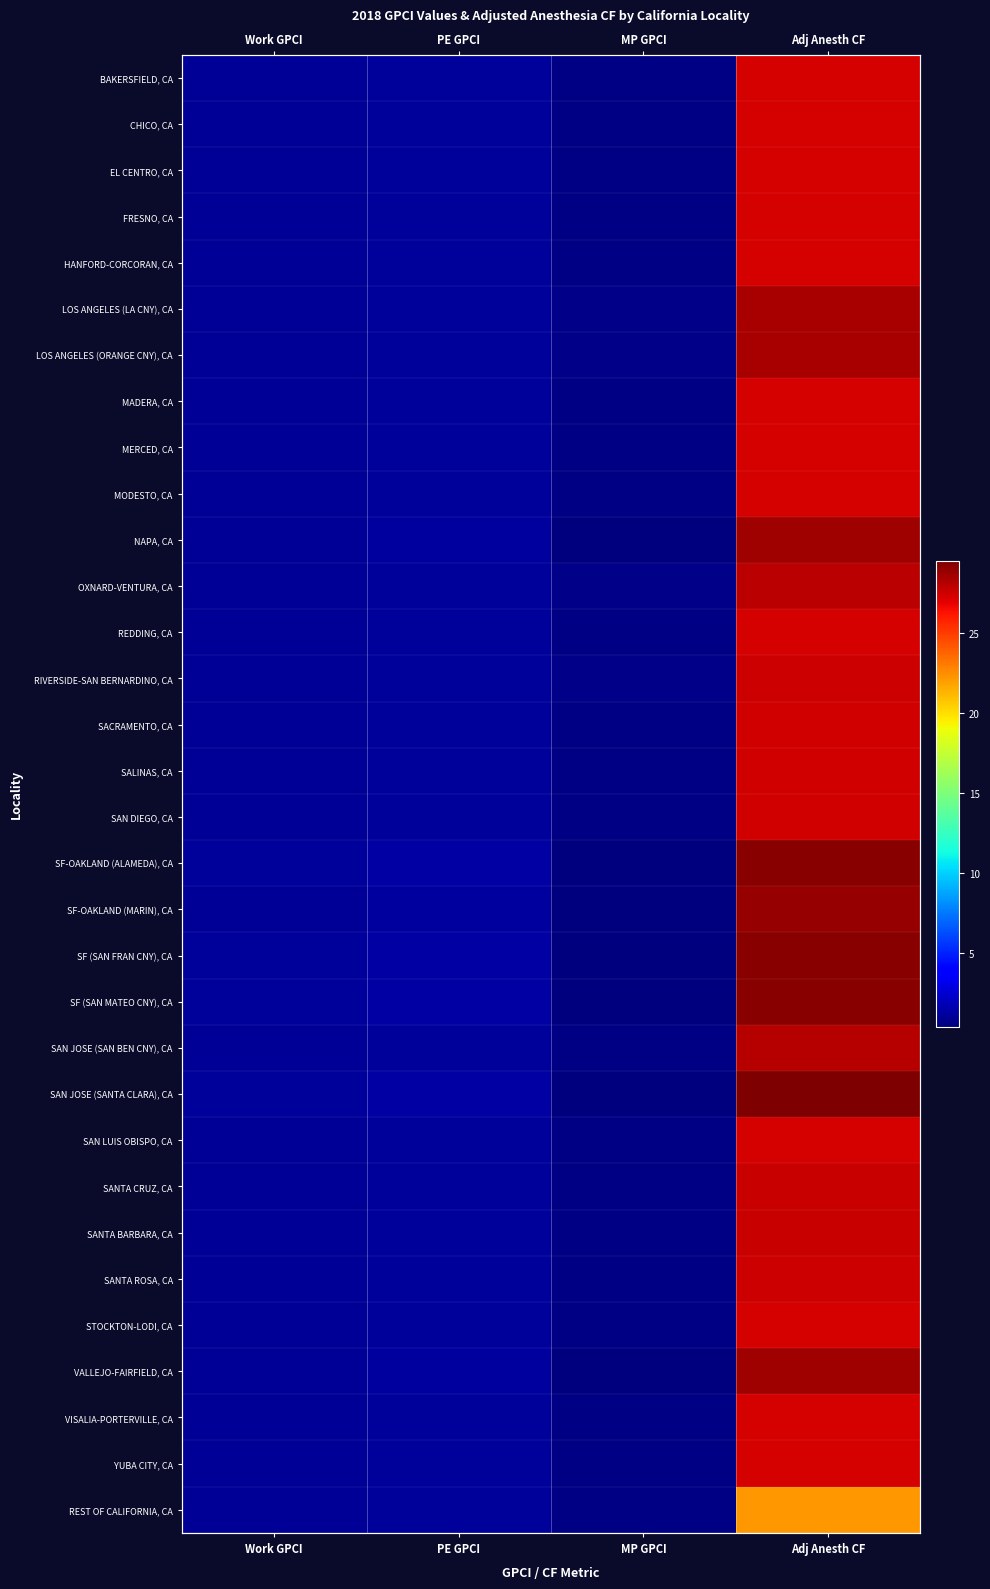

Which series has the largest range (max minus min)?

SAN JOSE (SANTA CLARA), CA